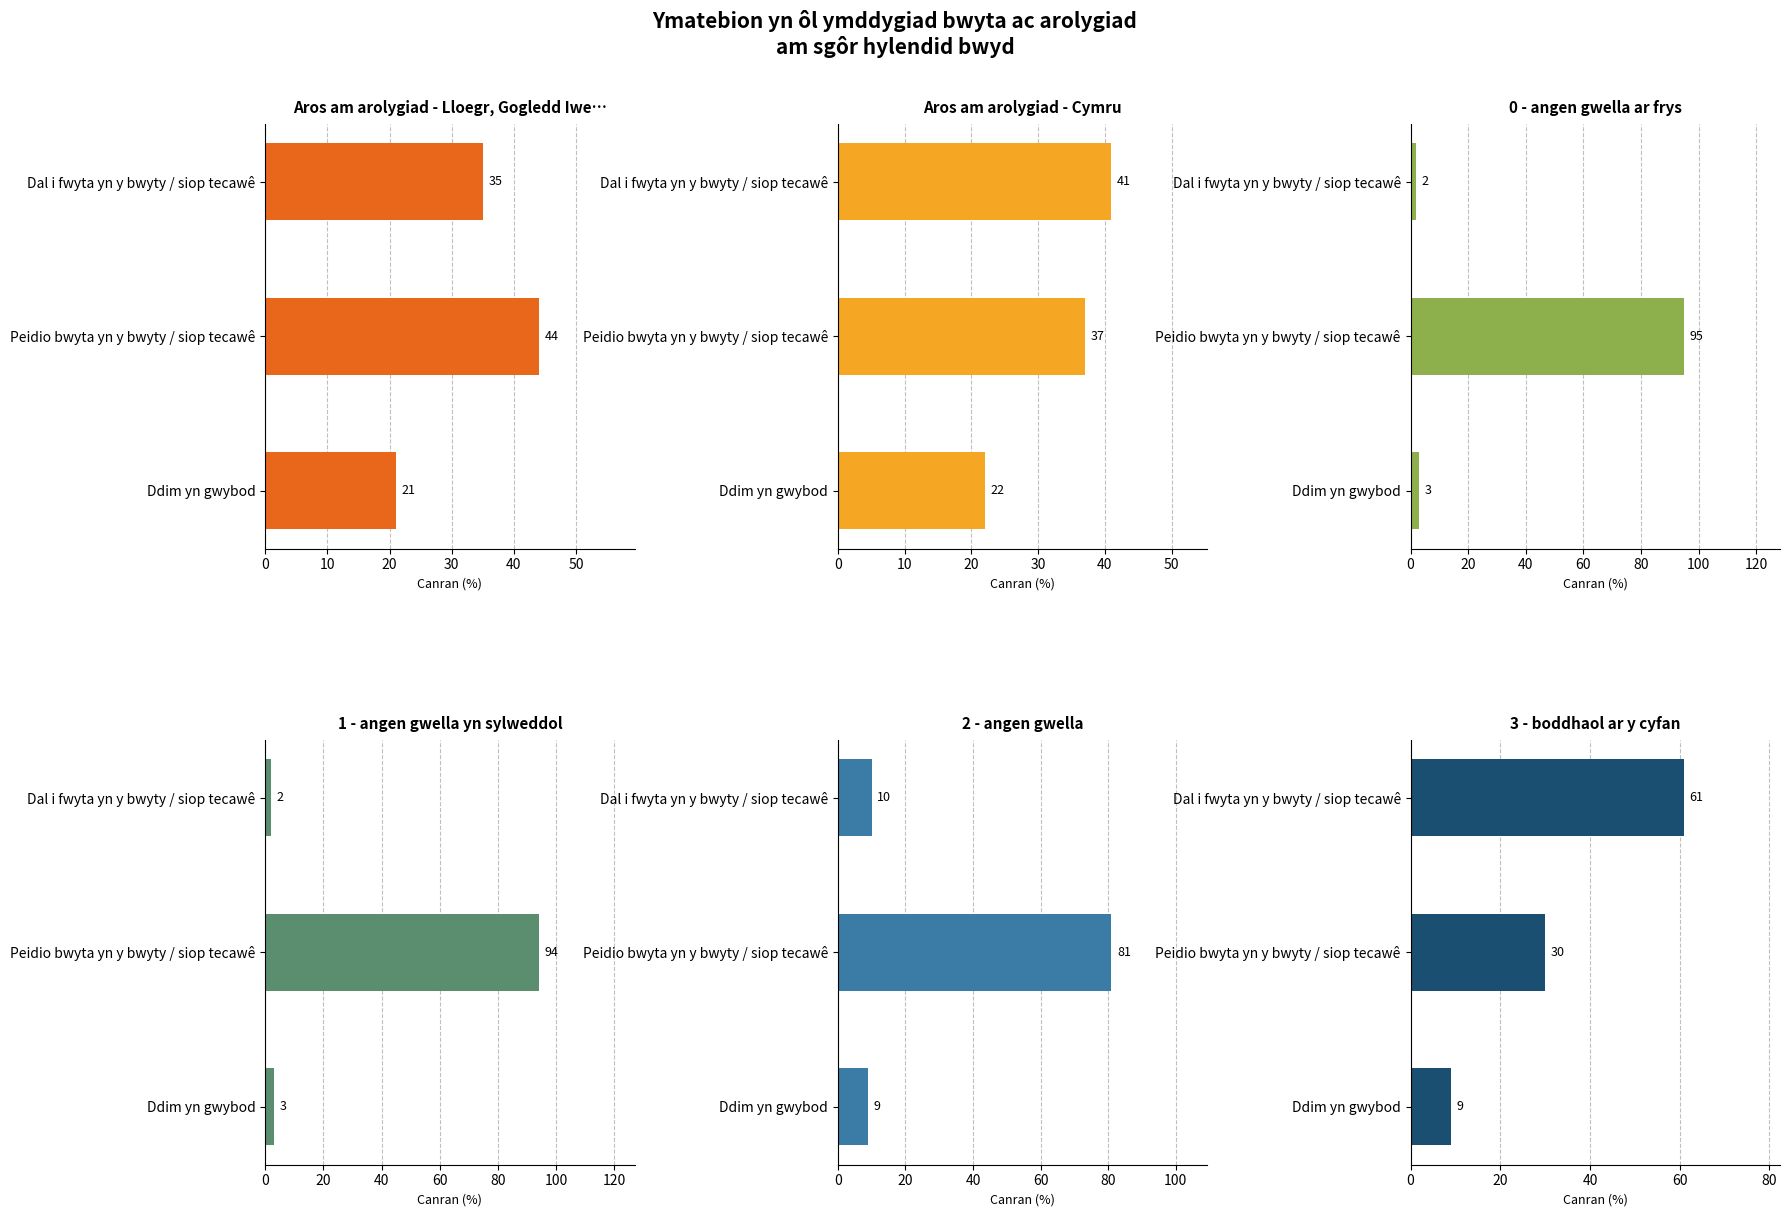

How many series are shown in this chart?

6